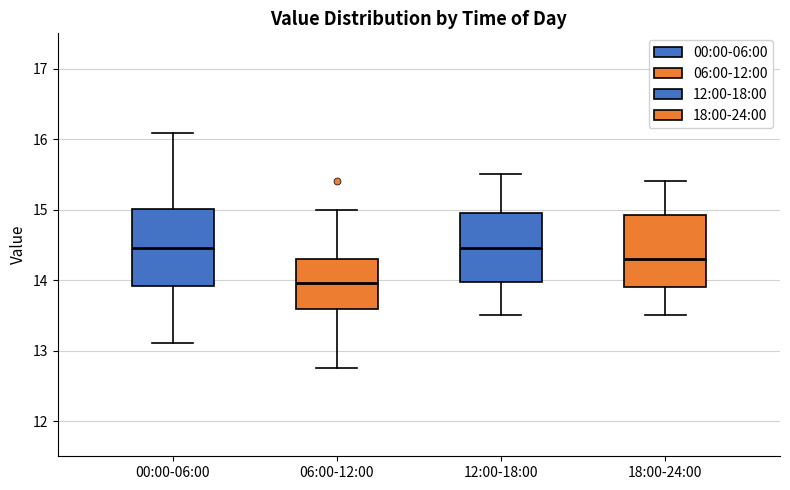

Reading left to right, read every box against the y-axis: the position of its median line, the range the box covers, and the ends of its whiskers. The values are not printed on the chart, so give them approximately, as read against the axis.

00:00-06:00: median 14.5, box 13.9 to 15.0, whiskers 13.1 to 16.1
06:00-12:00: median 14.0, box 13.6 to 14.3, whiskers 12.8 to 15.0
12:00-18:00: median 14.5, box 14.0 to 15.0, whiskers 13.5 to 15.5
18:00-24:00: median 14.3, box 13.9 to 14.9, whiskers 13.5 to 15.4